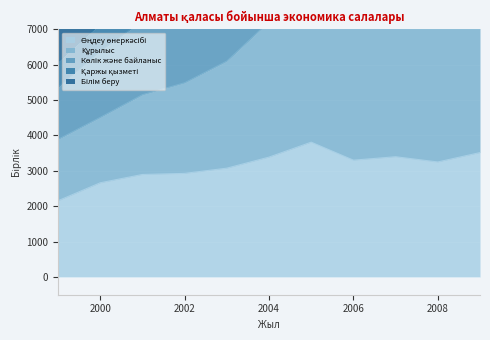

How many values in the Өңдеу өнеркәсібі series exceed 3248?

5